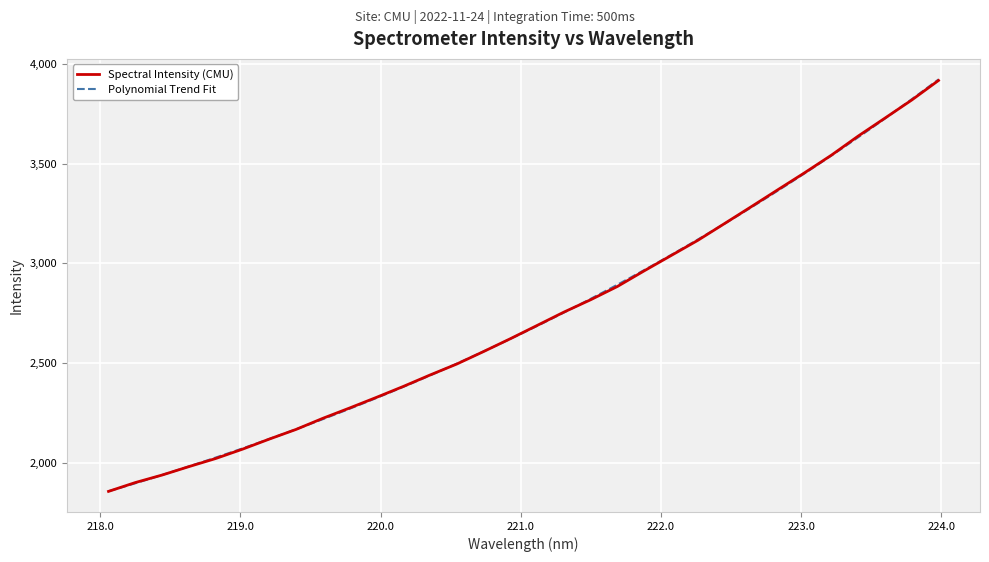

Reading left to right, what are all the values shown in this chart?

1857.9	1902.1	1939.8	1982.0	2022.6	2069.4	2120.0	2168.5	2224.1	2275.9	2329.0	2383.6	2441.0	2496.1	2558.7	2622.9	2689.4	2756.3	2818.2	2884.8	2963.0	3039.3	3115.6	3199.7	3284.3	3369.8	3454.9	3542.9	3638.4	3728.3	3818.8	3916.8